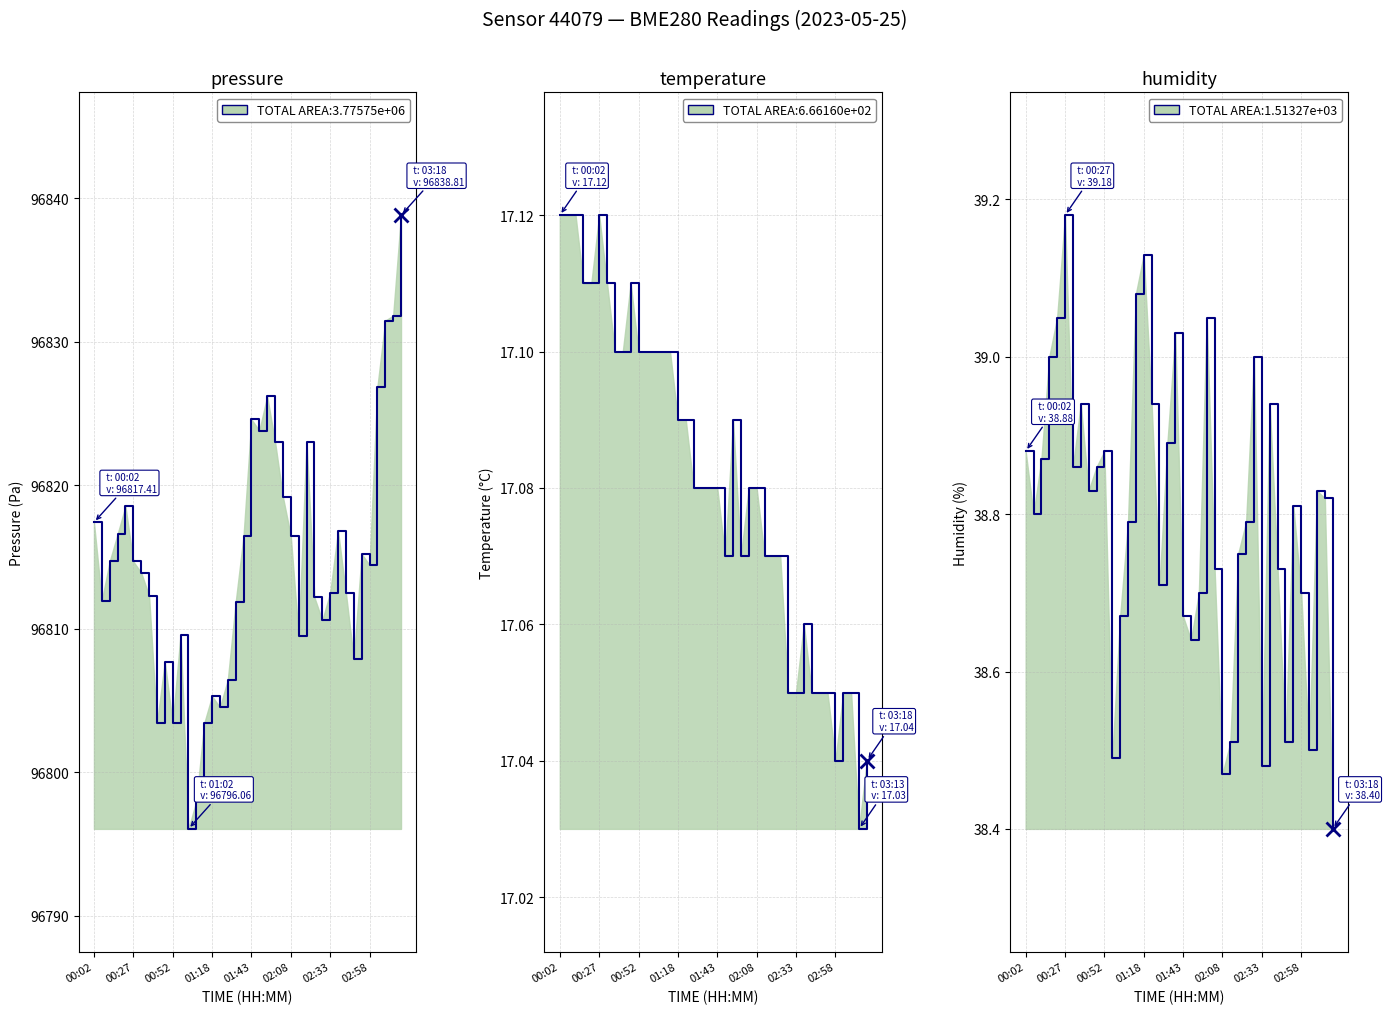

What is the lowest value of the humidity series?

38.4